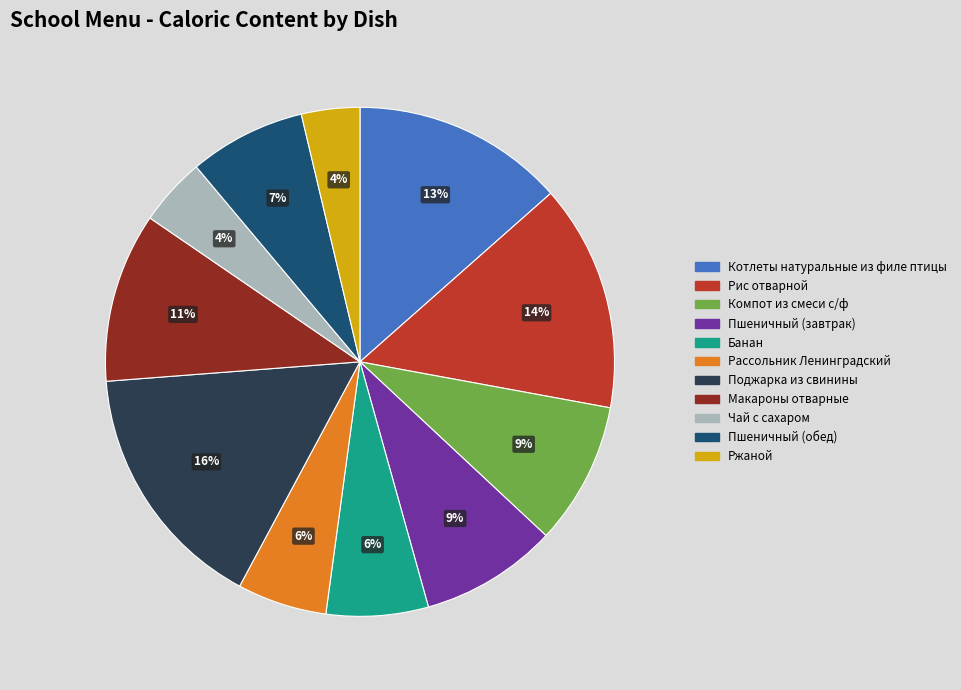

To the nearest percent, what is the difference between the largest and smallest slice percentages?

12%